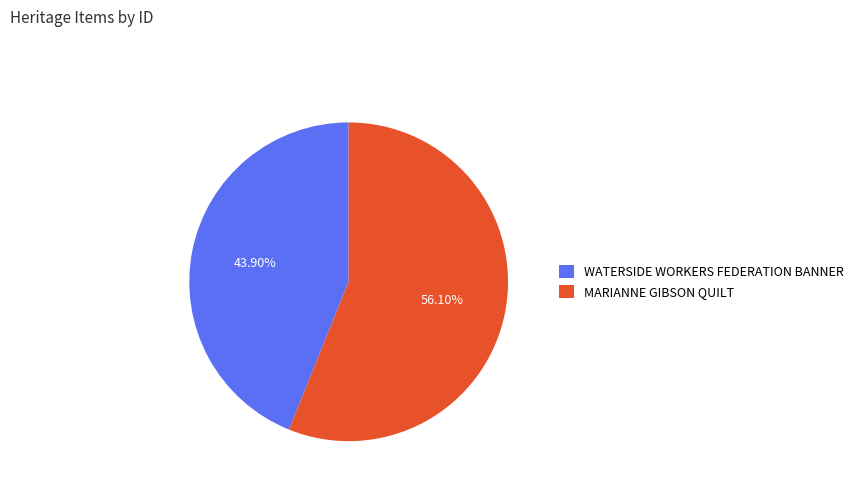

Which has a higher value, WATERSIDE WORKERS FEDERATION BANNER or MARIANNE GIBSON QUILT?

MARIANNE GIBSON QUILT